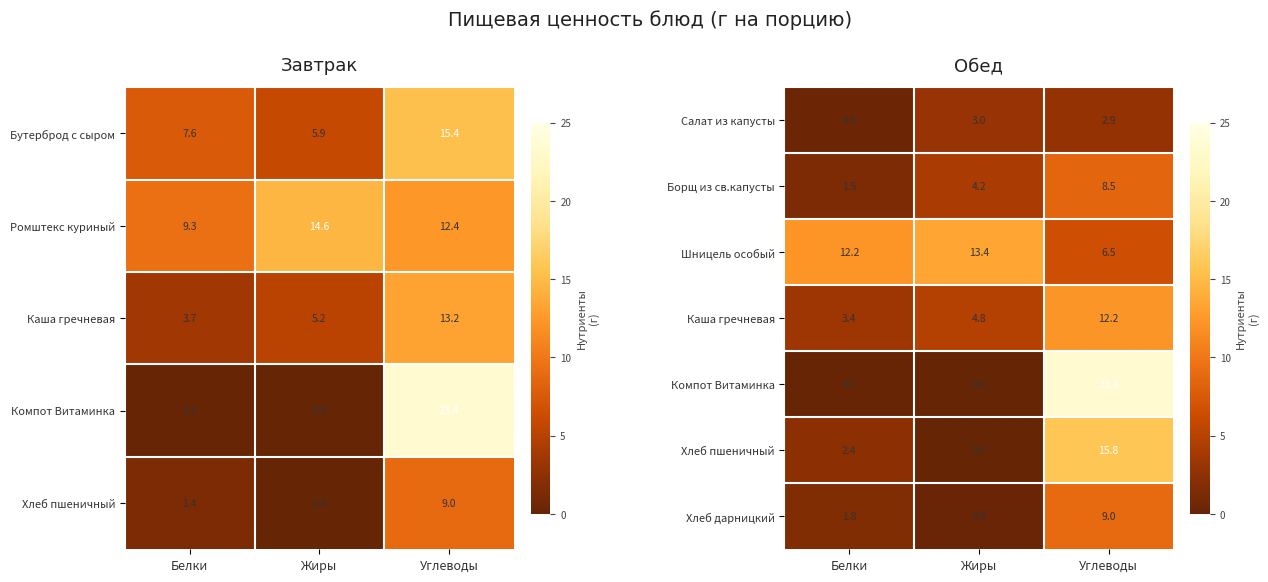

The Борщ из св.капусты series shows 4.2 at Жиры. True or false?

True